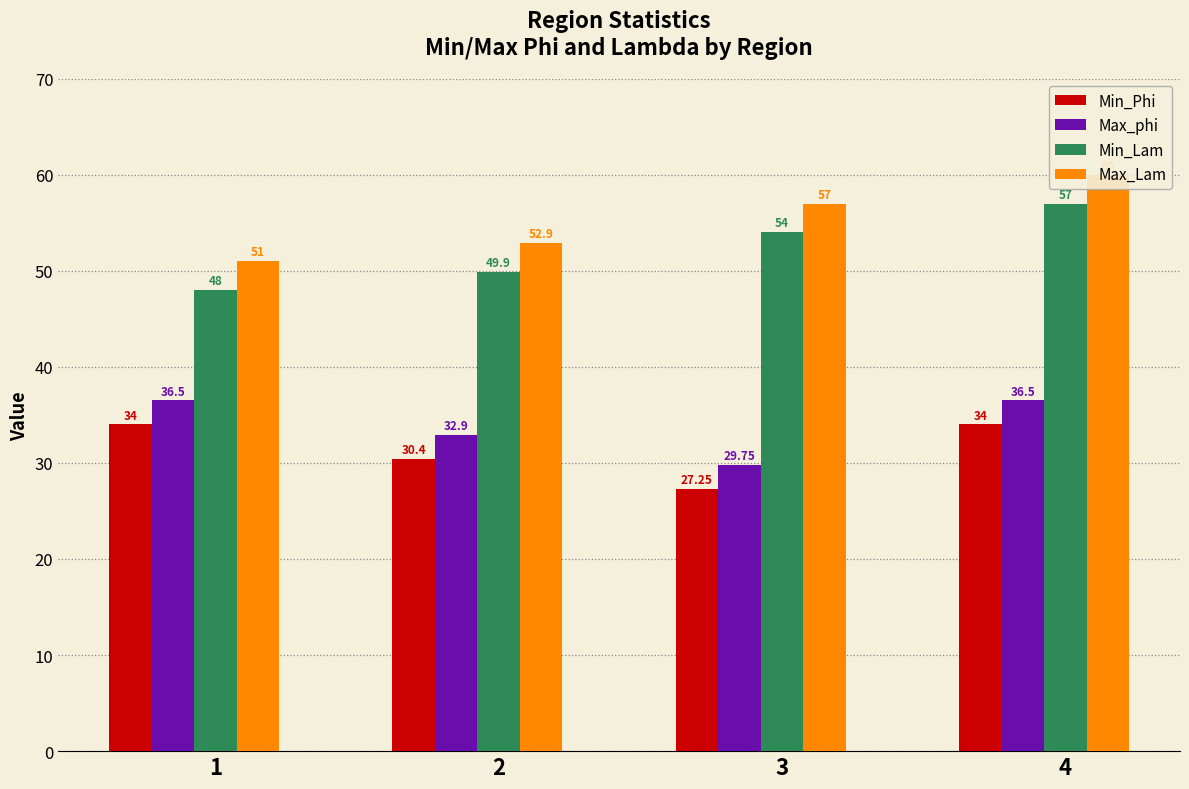

What is the greatest value displayed?

60.0